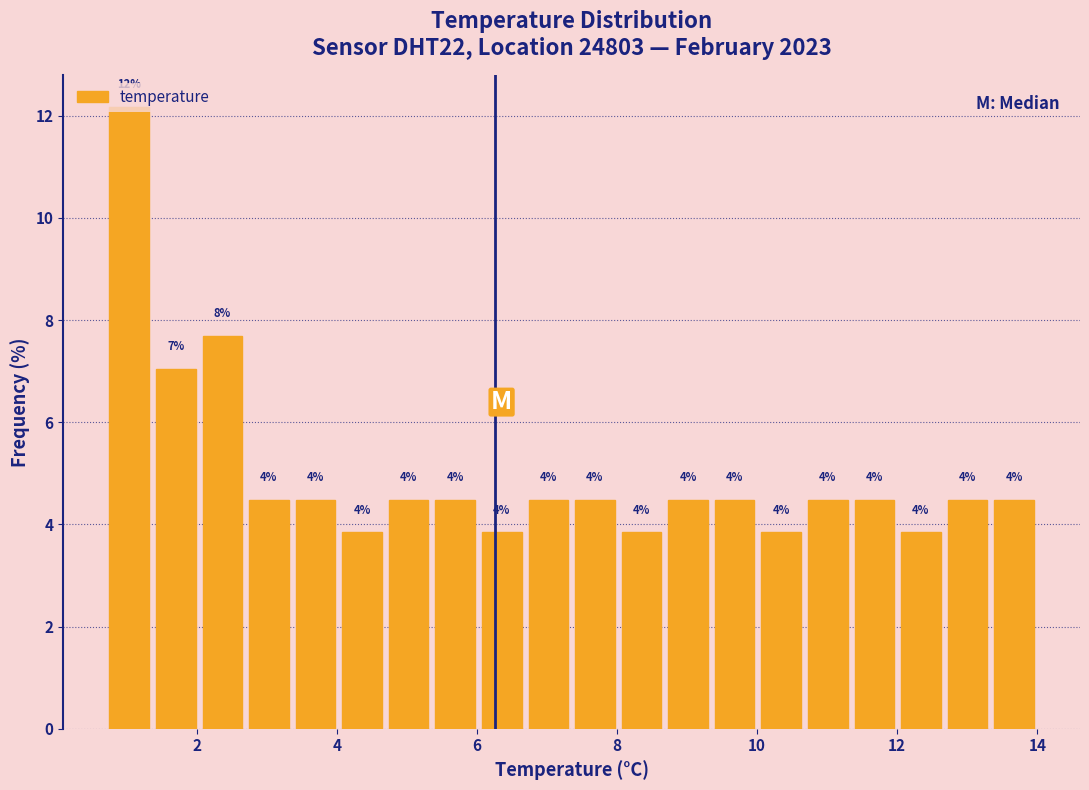

Around what value on the x-axis is the tallest bar? Give the approximate position of its centre, as read against the axis.

1.0